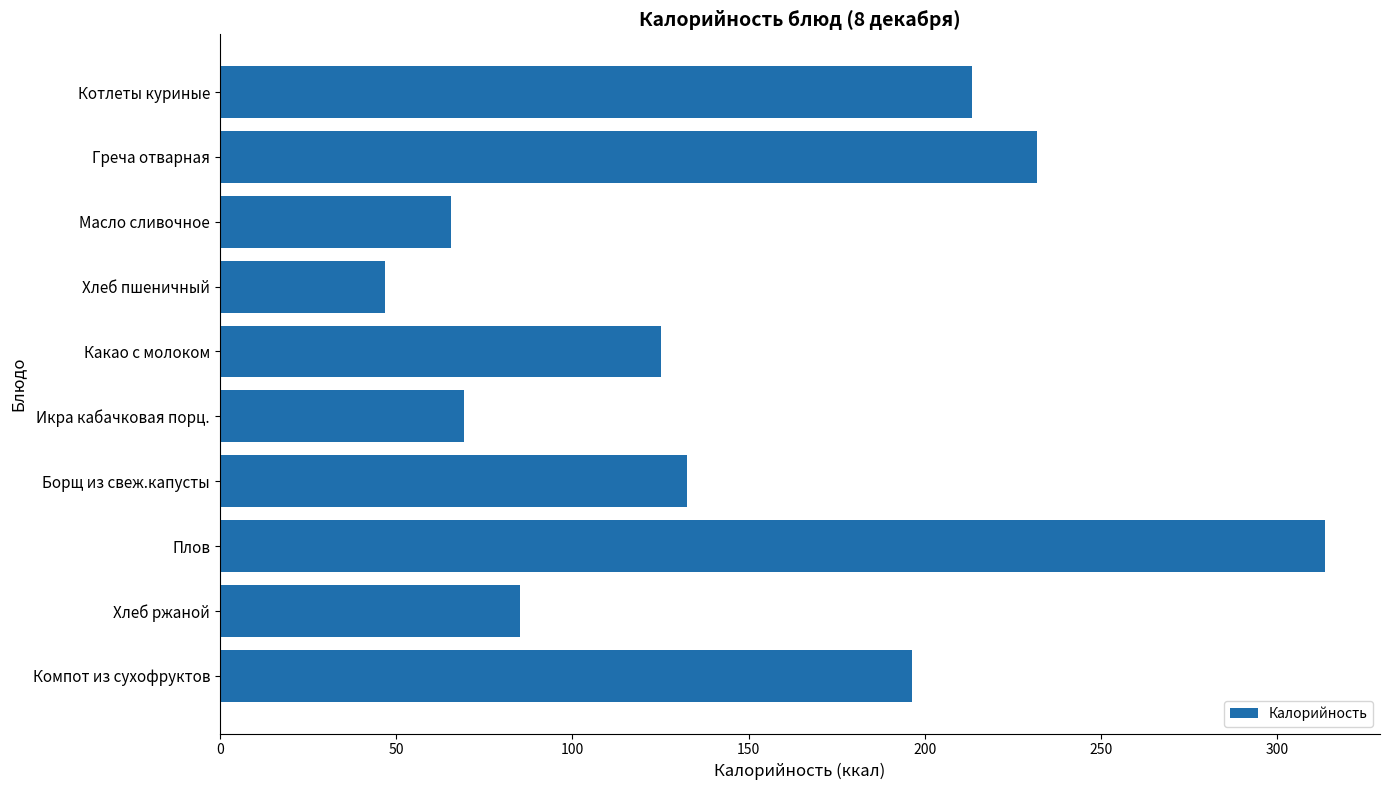

What is the ratio of the value at Икра кабачковая порц. to the value at Масло сливочное?

1.1